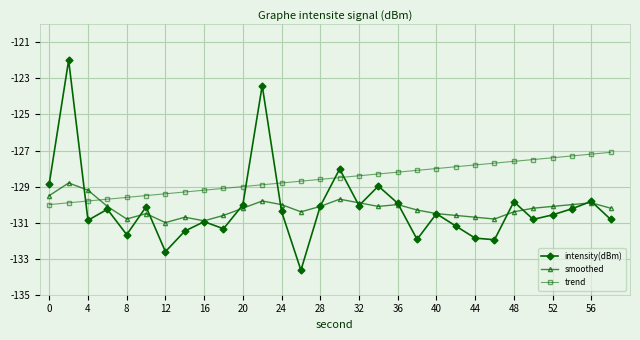

List the series in order of their peak value, highest first.

intensity(dBm), trend, smoothed